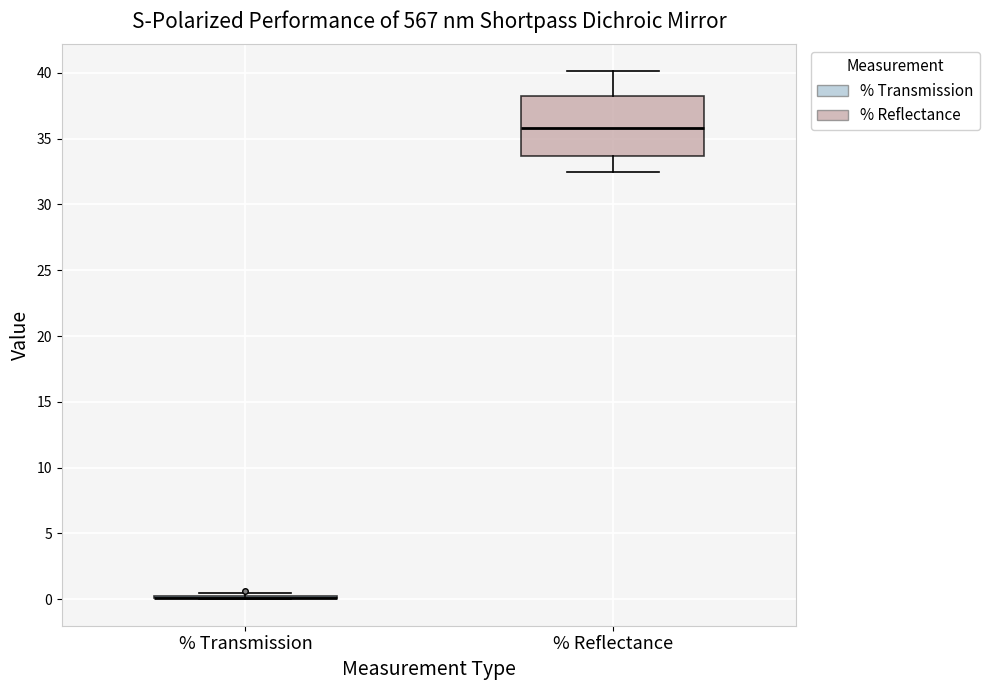

Which box is the tallest, from its lower edge to its upper edge?

% Reflectance